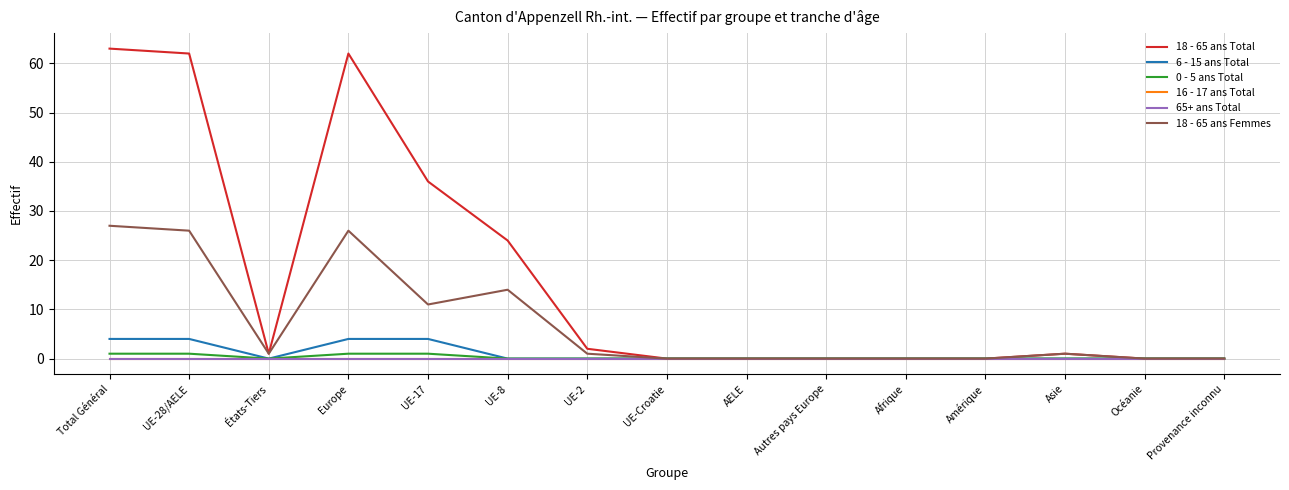

Reading left to right, list all the values displayed in this chart.

18 - 65 ans Total: 63	62	1	62	36	24	2	0	0	0	0	0	1	0	0
6 - 15 ans Total: 4	4	0	4	4	0	0	0	0	0	0	0	0	0	0
0 - 5 ans Total: 1	1	0	1	1	0	0	0	0	0	0	0	0	0	0
16 - 17 ans Total: 0	0	0	0	0	0	0	0	0	0	0	0	0	0	0
65+ ans Total: 0	0	0	0	0	0	0	0	0	0	0	0	0	0	0
18 - 65 ans Femmes: 27	26	1	26	11	14	1	0	0	0	0	0	1	0	0